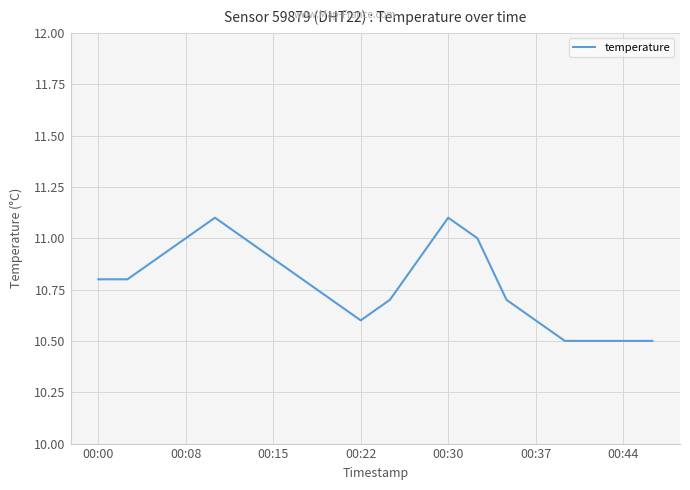

What is the minimum value shown in the chart?

10.5